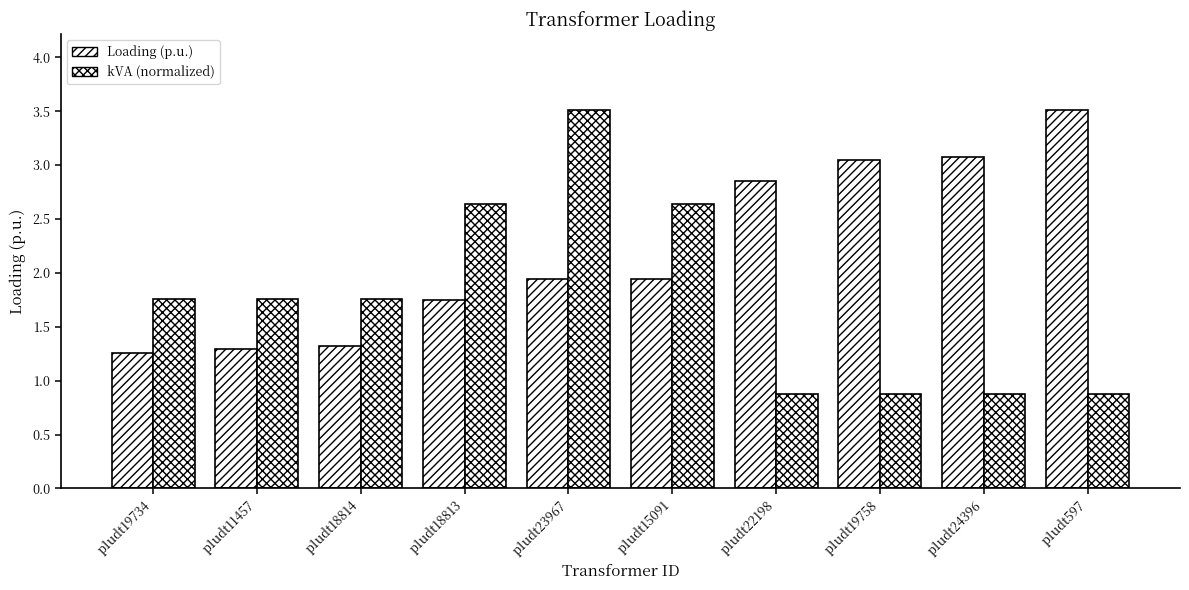

How many data points does each series have?

10